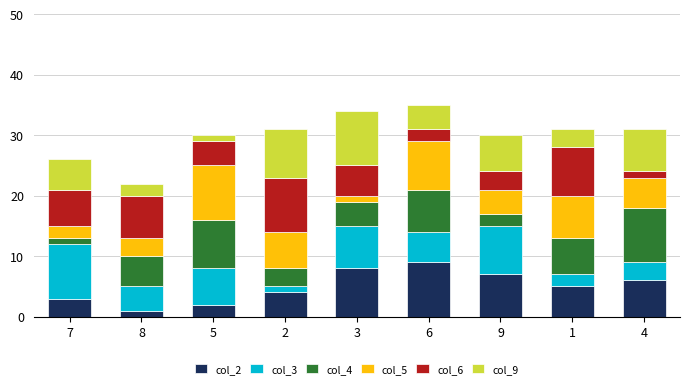

The value of col_2 at 1 is 9. True or false?

False